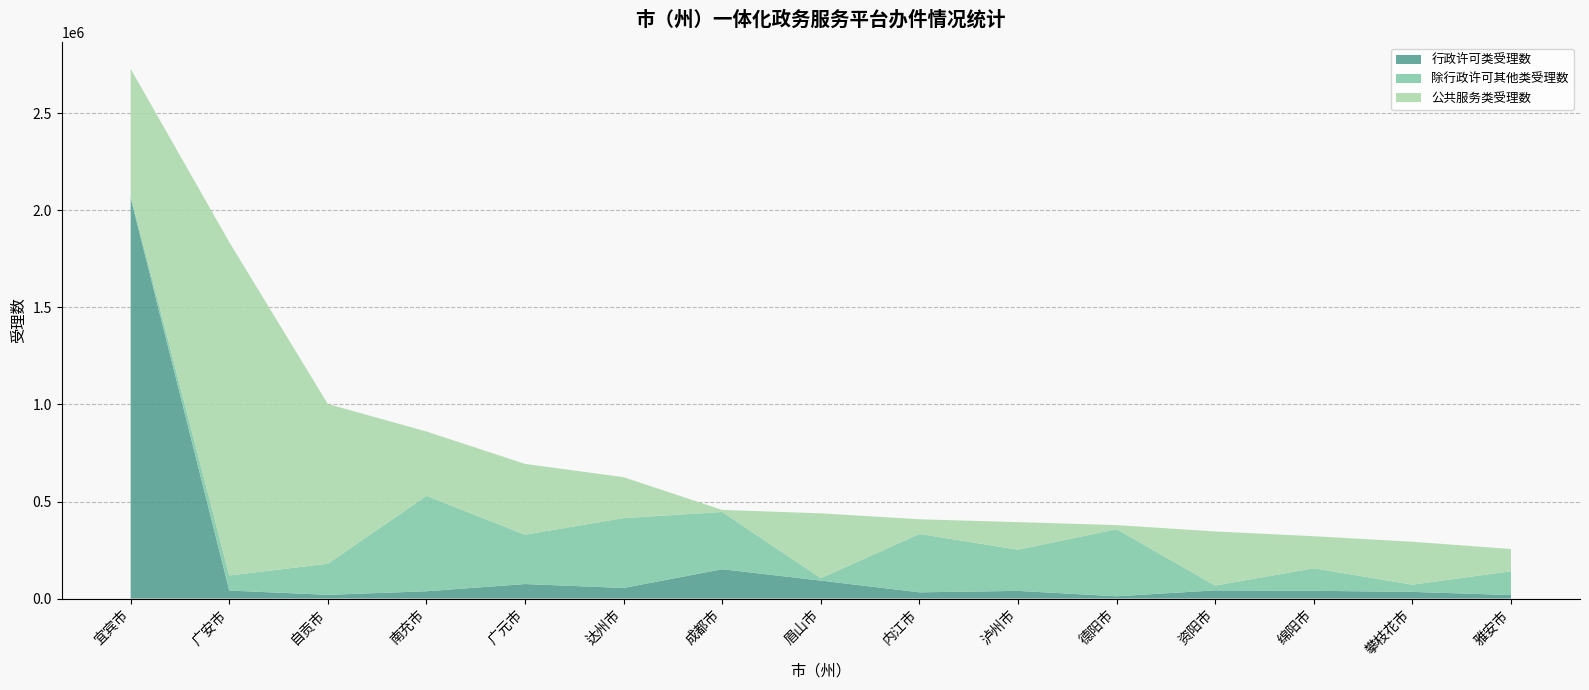

Reading left to right, list all the values displayed in this chart.

行政许可类受理数: 宜宾市=2064309	广安市=41481	自贡市=19218	南充市=37668	广元市=74936	达州市=54666	成都市=151170	眉山市=92627	内江市=32241	泸州市=39693	德阳市=11902	资阳市=42337	绵阳市=40098	攀枝花市=34544	雅安市=18116
除行政许可其他类受理数: 宜宾市=12010	广安市=77667	自贡市=160289	南充市=491263	广元市=254377	达州市=359941	成都市=295050	眉山市=12760	内江市=300712	泸州市=212110	德阳市=345655	资阳市=24805	绵阳市=115986	攀枝花市=37072	雅安市=122792
公共服务类受理数: 宜宾市=652980	广安市=1717338	自贡市=822851	南充市=331817	广元市=364543	达州市=210716	成都市=10599	眉山市=333779	内江市=75589	泸州市=142109	德阳市=20855	资阳市=278729	绵阳市=165181	攀枝花市=221126	雅安市=114530